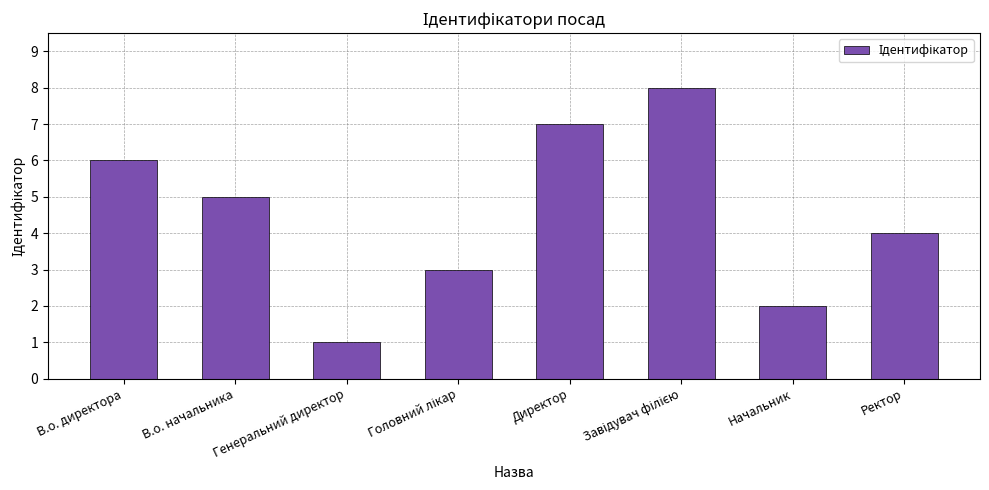

What is the smallest value displayed?

1